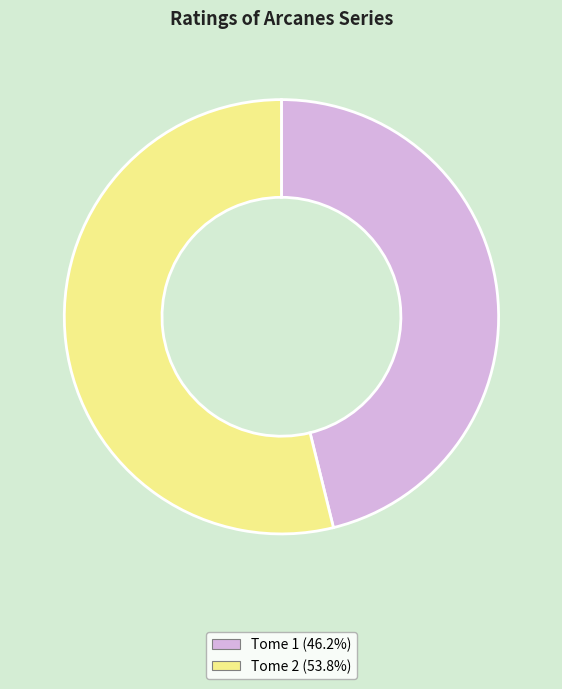

Do Tome 2 (53.8%) and Tome 1 (46.2%) together represent more than half of the pie?

Yes